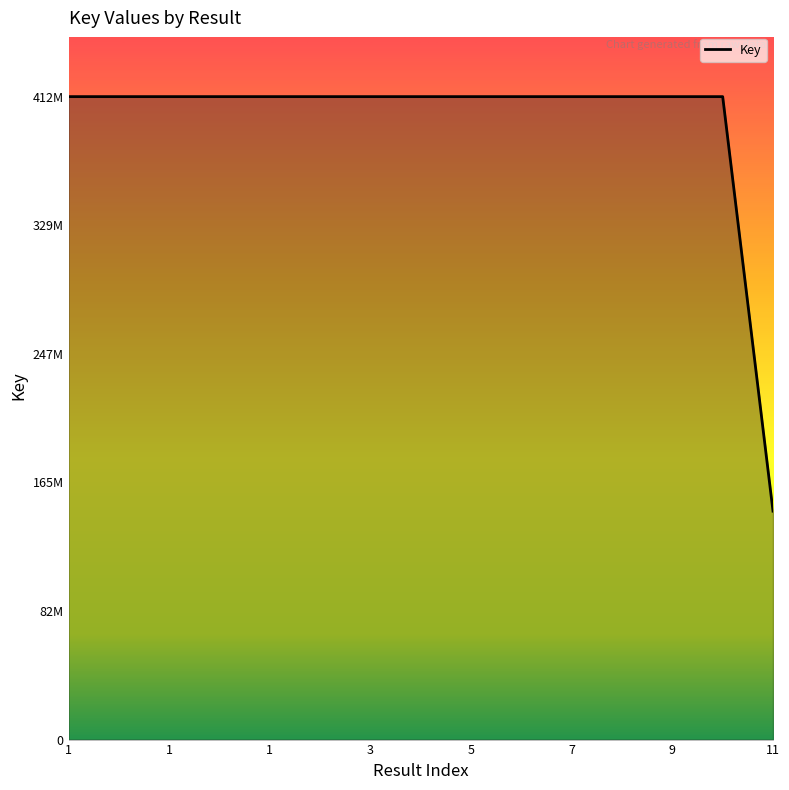

Does the chart have visible grid lines?

No